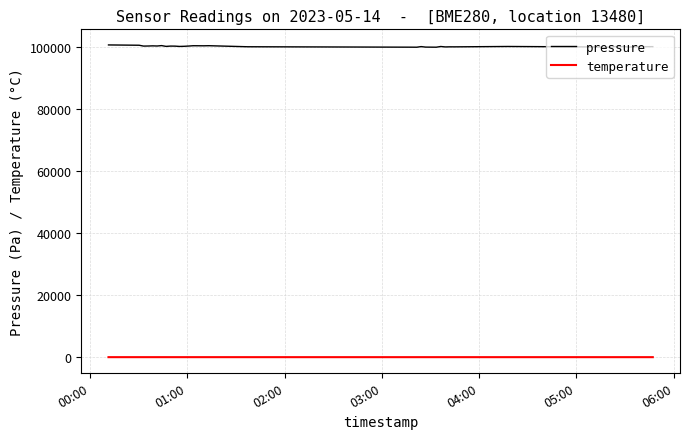

How many lines are shown in the chart?

2